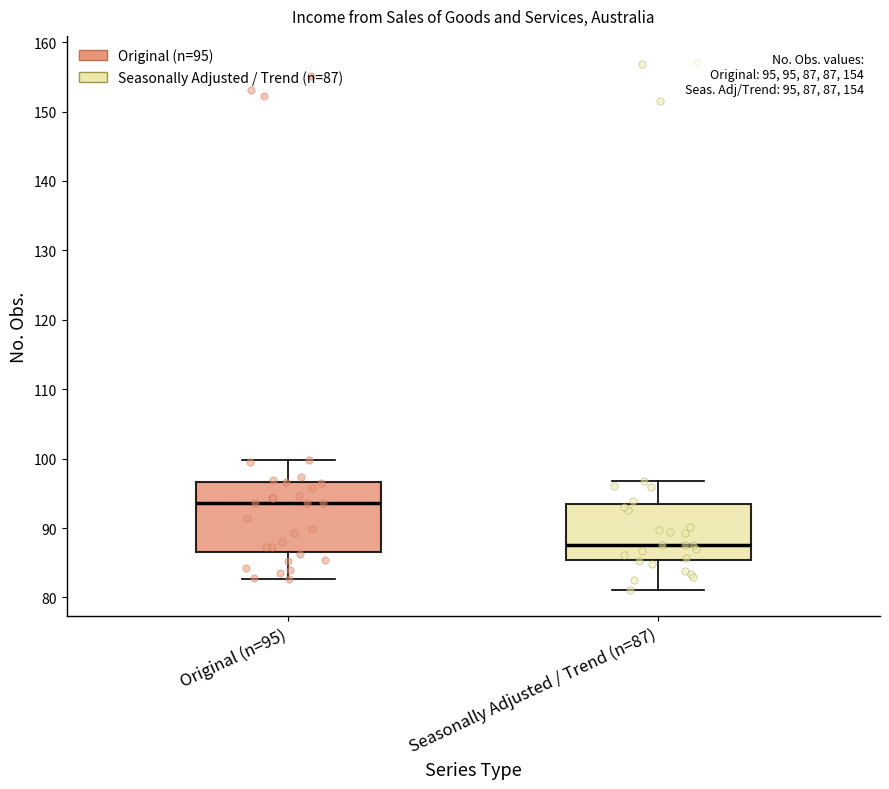

Which box's median line is the highest?

Original (n=95)